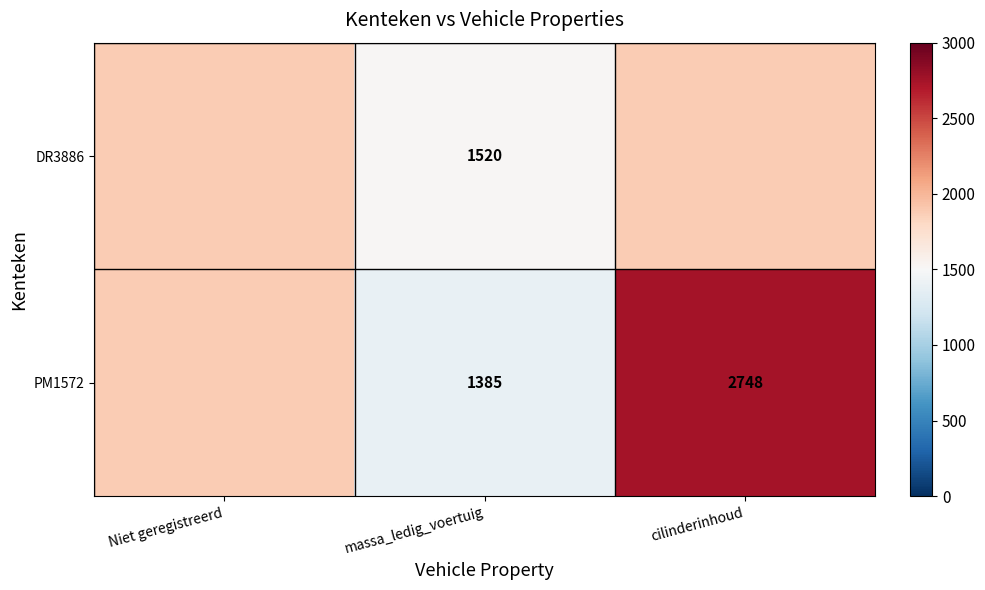

Which series changed the most between massa_ledig_voertuig and cilinderinhoud?

PM1572